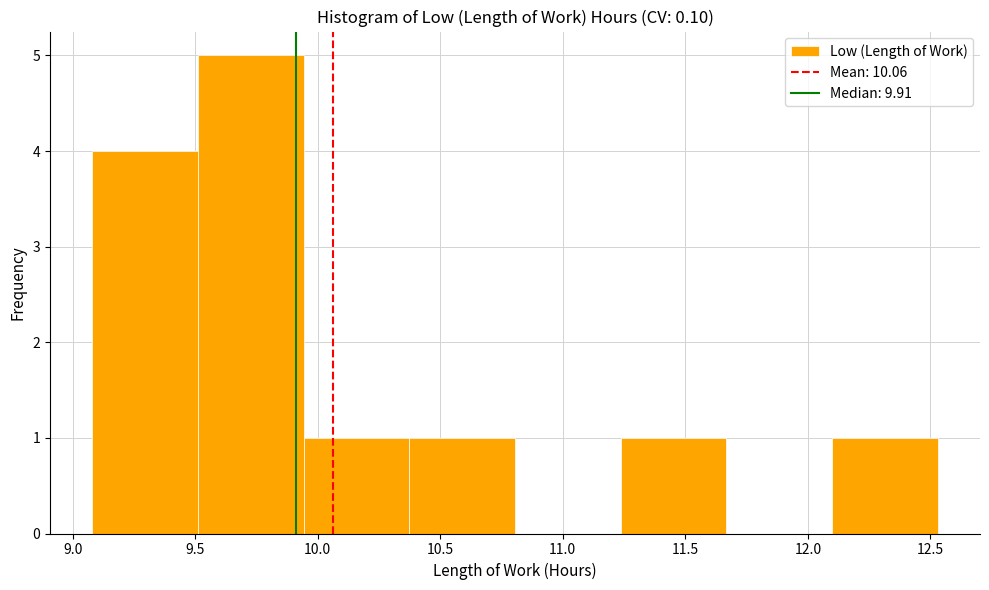

Reading left to right, list every bar in this chart as the range it spans on the x-axis followed by its height. Neither the bar edges nor the heights are printed on the chart, so give them approximately, as read against the axes.

9.10 to 9.50: 4
9.50 to 9.95: 5
9.95 to 10.35: 1
10.35 to 10.80: 1
10.80 to 11.25: 0
11.25 to 11.65: 1
11.65 to 12.10: 0
12.10 to 12.55: 1